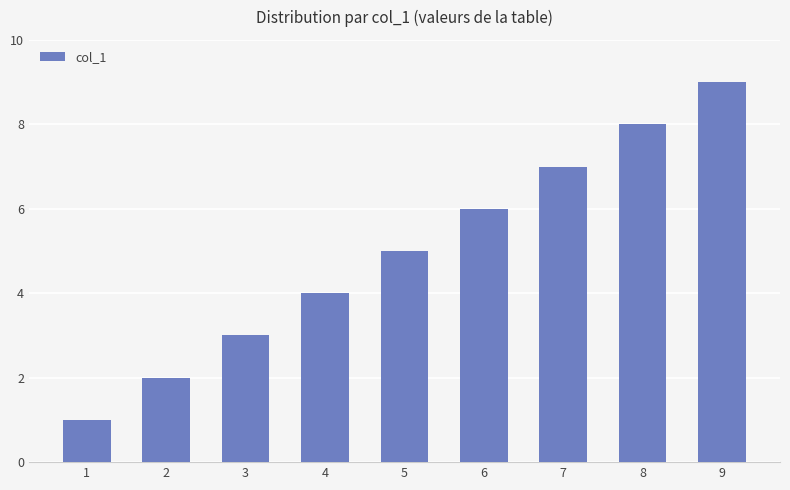

The chart shows a value of 2 at 6. True or false?

False